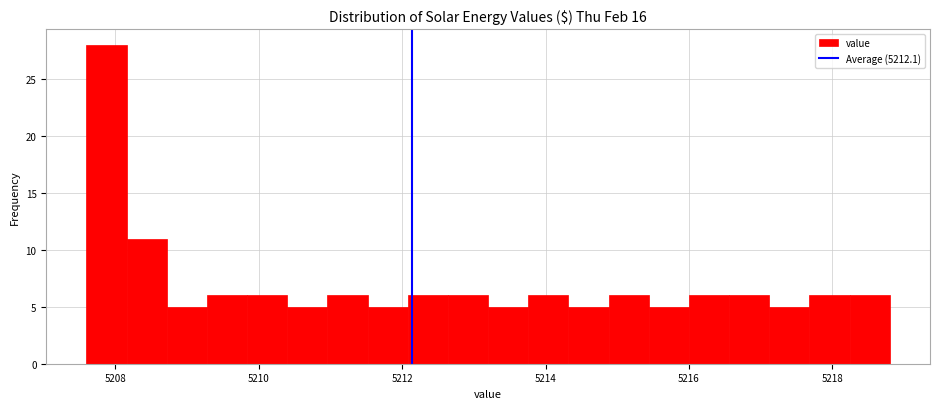

Read against the x-axis, roughly where is the centre of the tallest bar?

5207.8